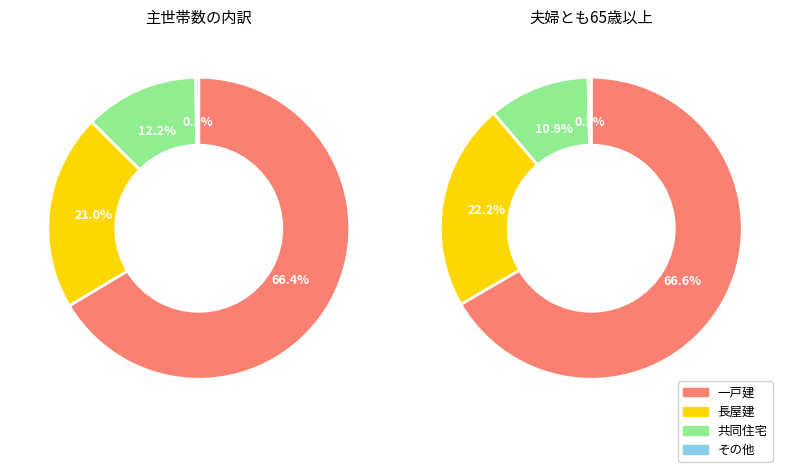

How many slices are in this pie chart?

4